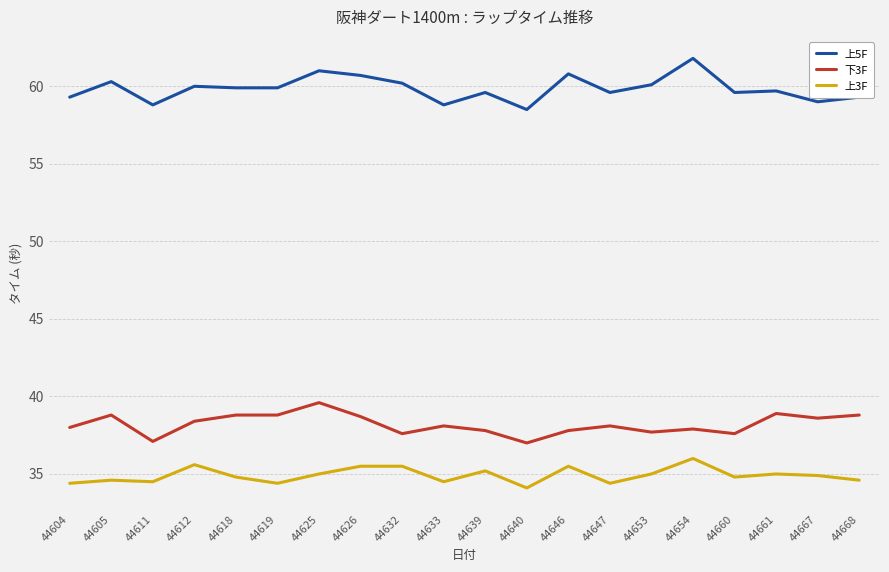

Where is the first local minimum for 下3F?

44611